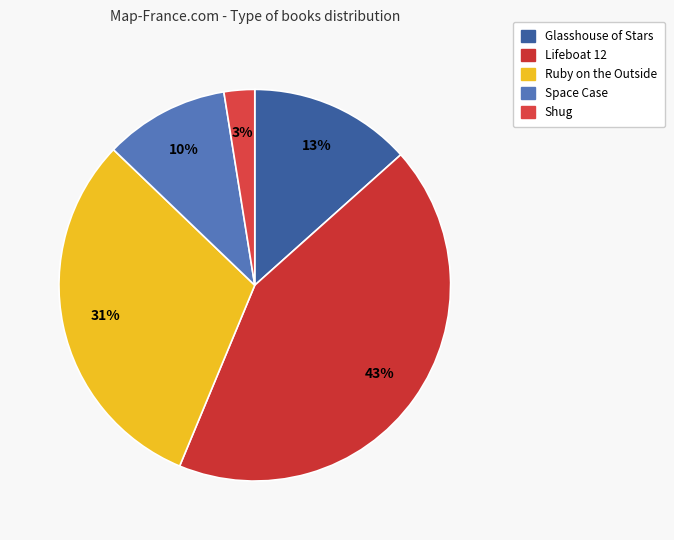

What portion of the pie excludes Glasshouse of Stars?

86.6%